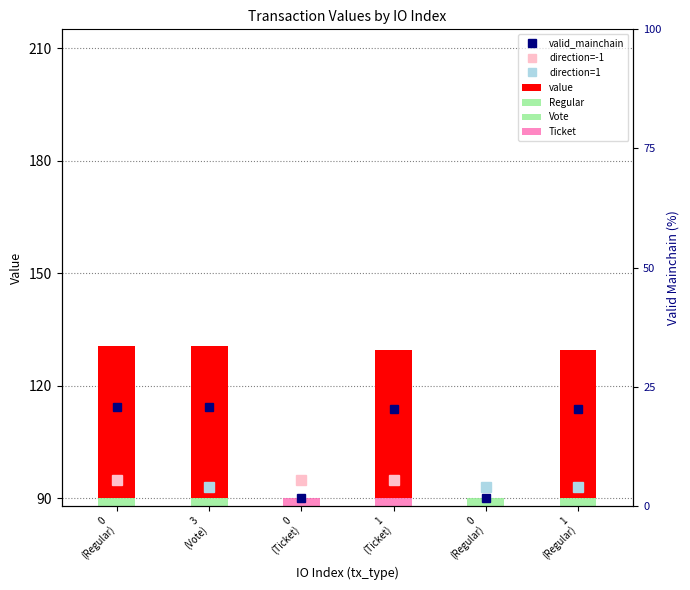

At which label is the value closest to 20?

1
(Ticket)